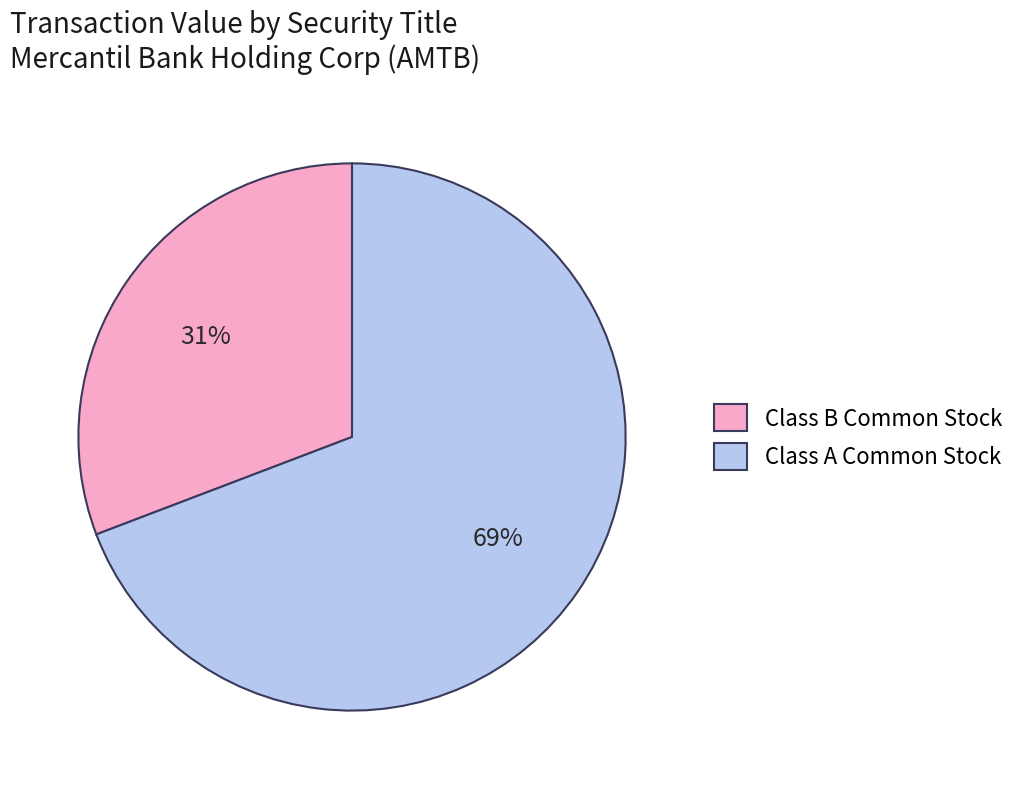

Rank the categories by value from highest to lowest.

Class A Common Stock, Class B Common Stock